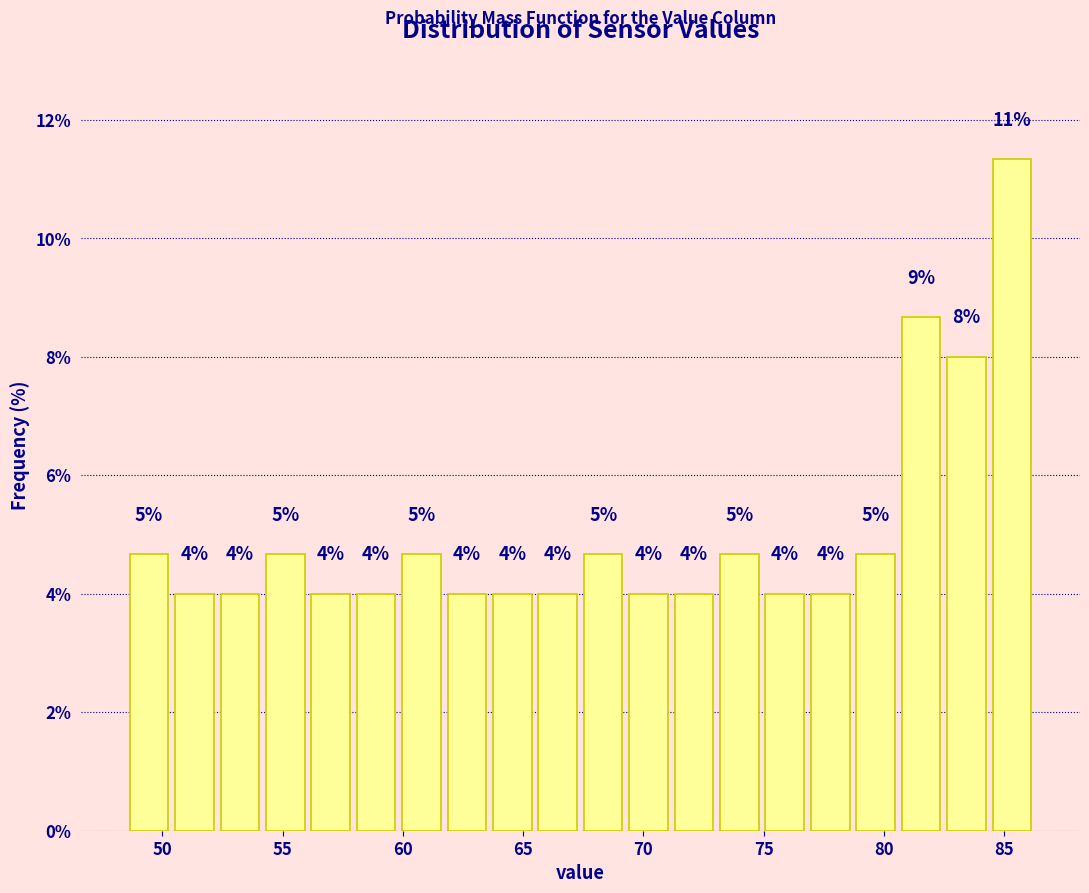

Read against the x-axis, roughly where is the centre of the tallest bar?

85.5